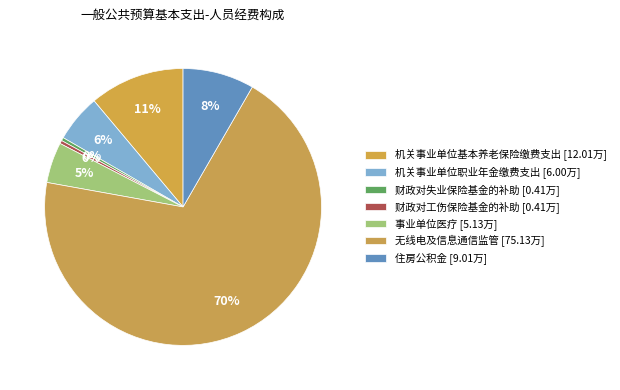

Count the number of slices in the pie.

7